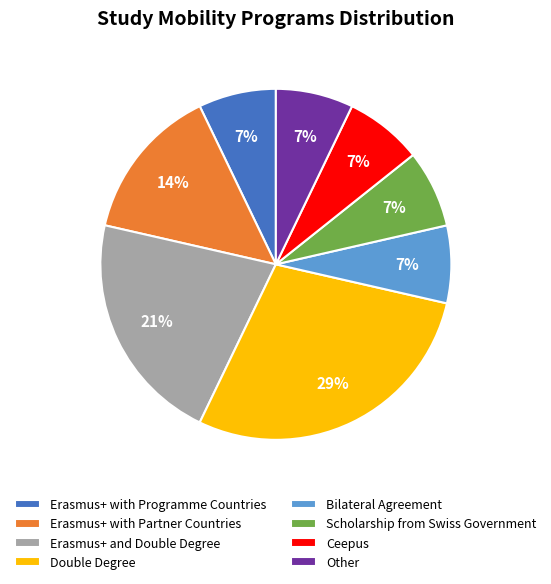

Do Erasmus+ with Programme Countries and Ceepus together represent more than half of the pie?

No